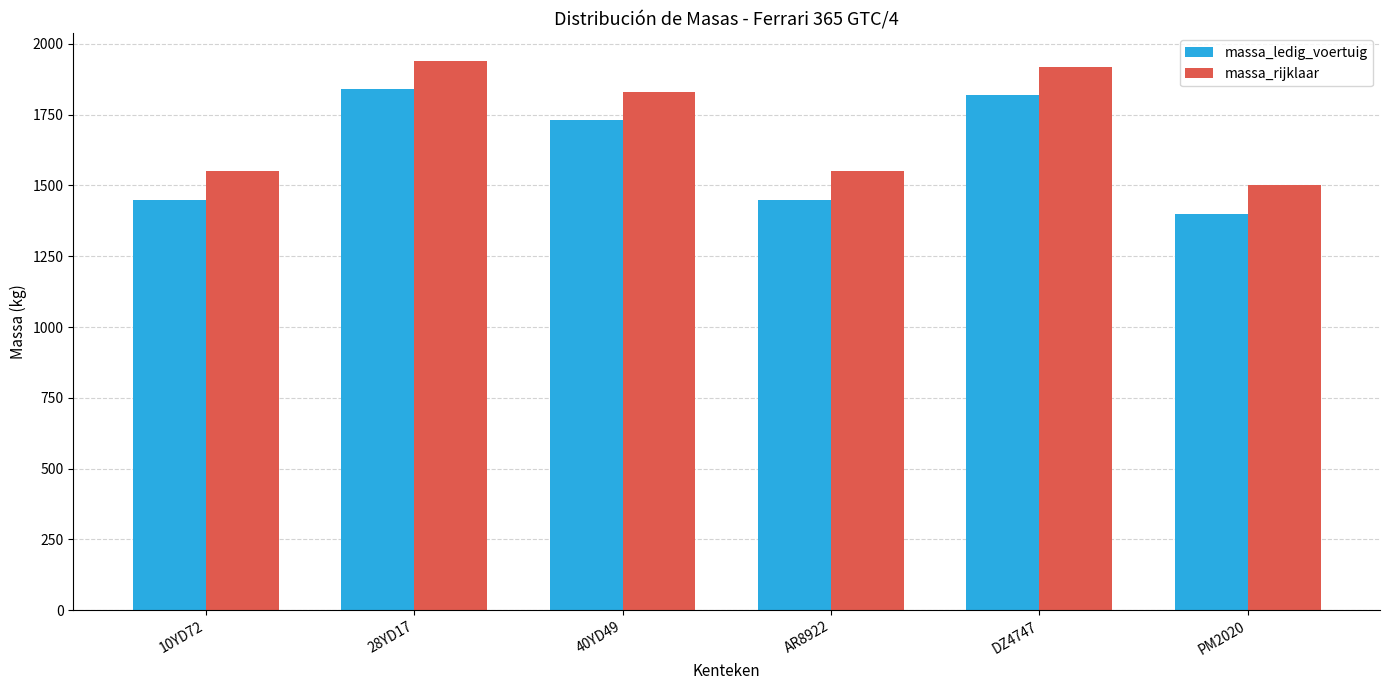

How many categories are shown in the chart?

6